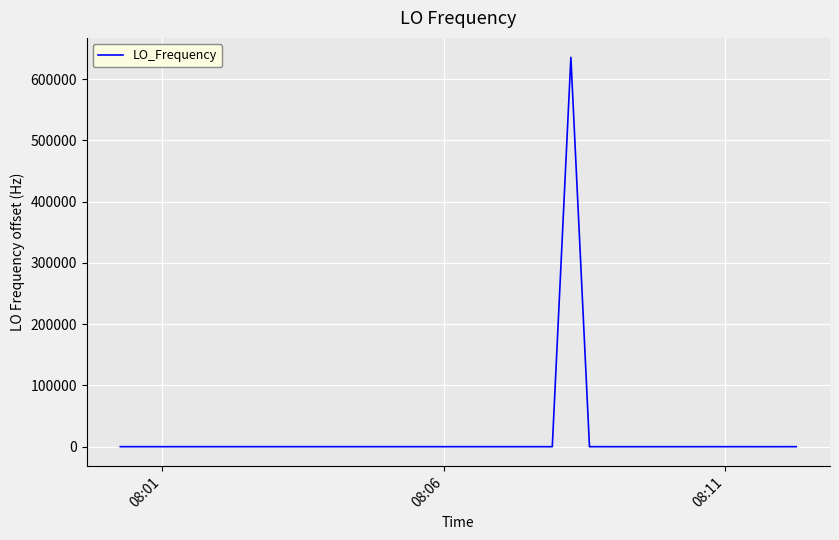

What is the difference between the maximum and minimum values?

635707.5